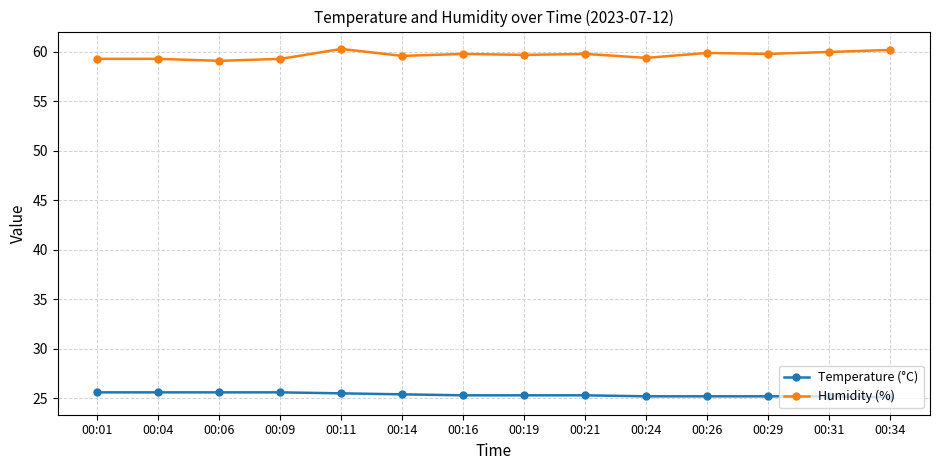

What is the difference between the Humidity (%) values at 00:21 and 00:31?

0.2